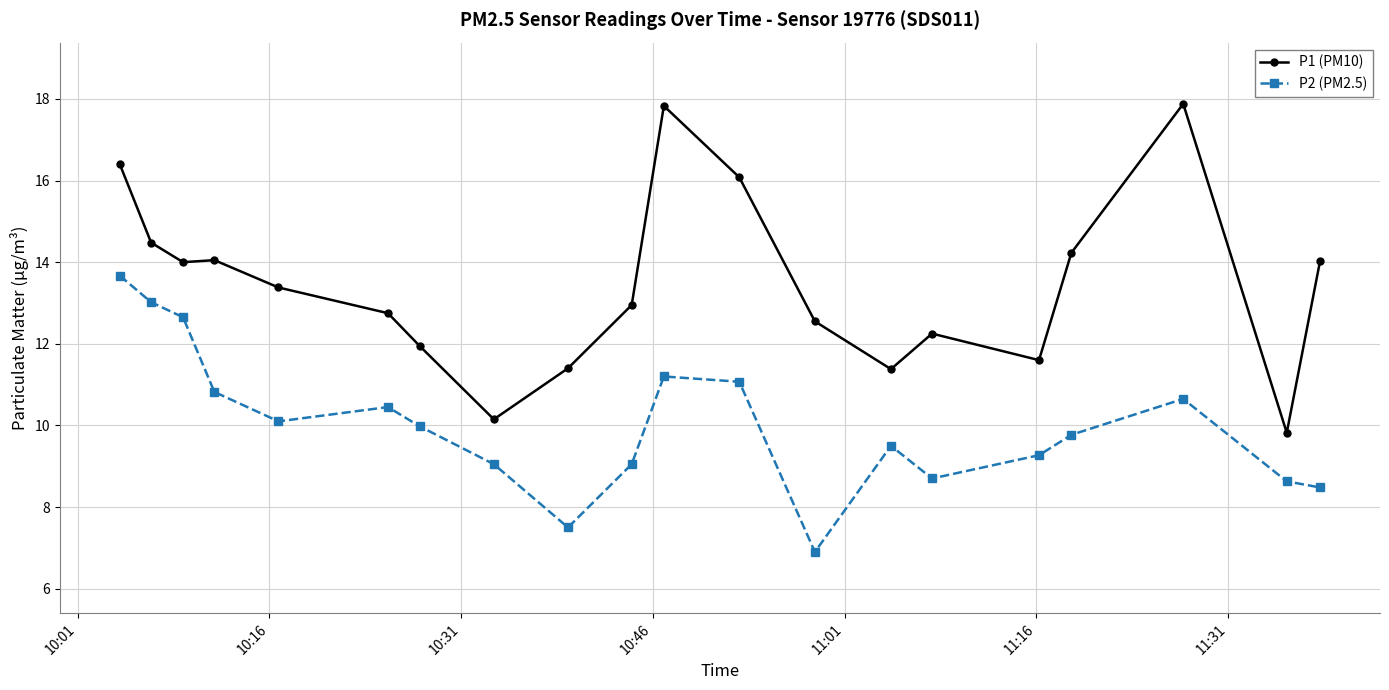

True or false: P1 (PM10) has more than 0 points higher than both neighbors.

True